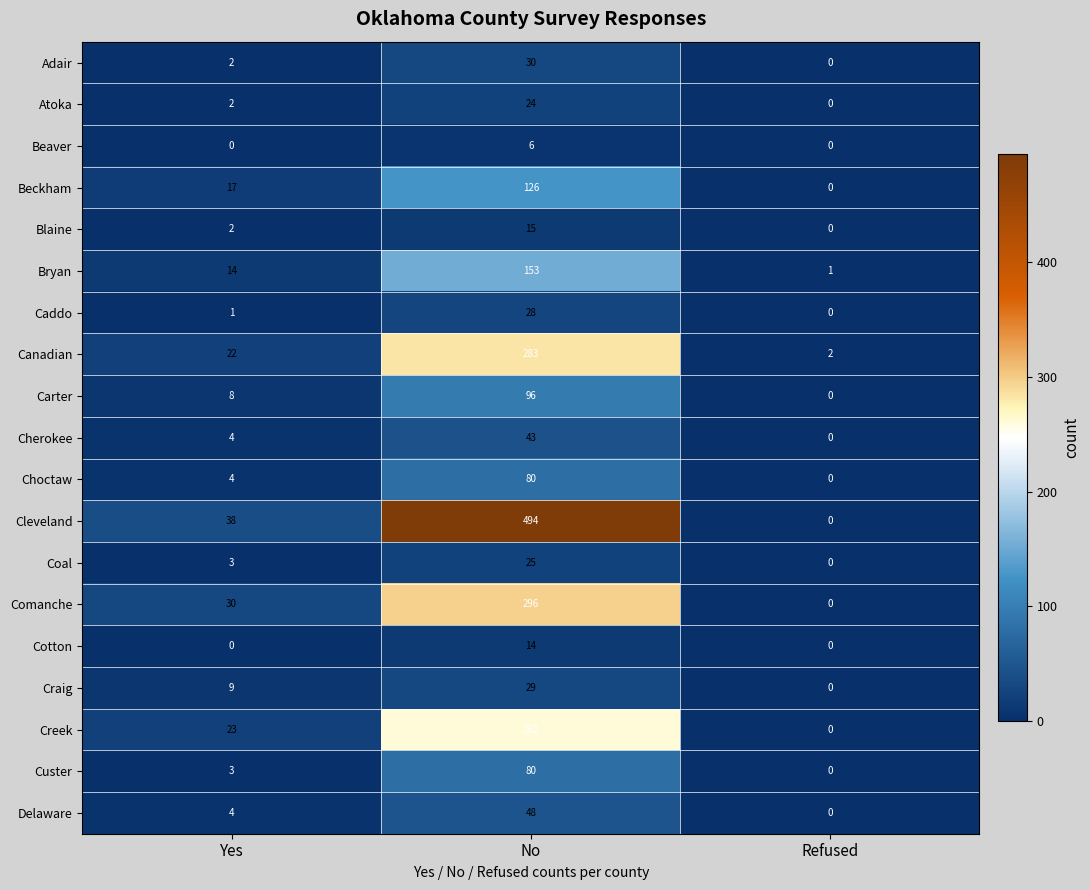

What value does the Canadian series have at No, to the nearest 10?

280